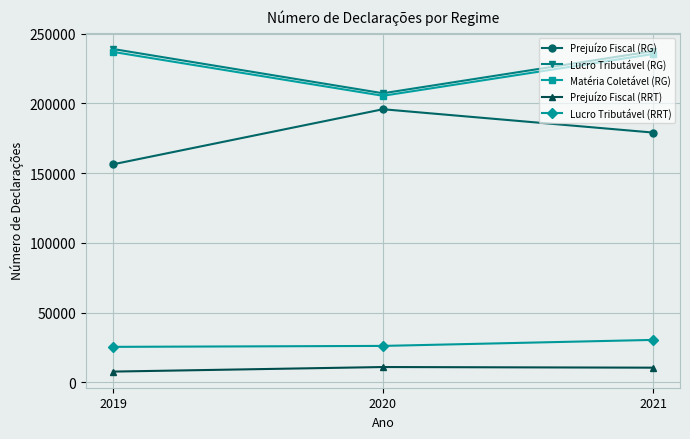

The Prejuízo Fiscal (RRT) series shows 10903 at 2020. True or false?

True